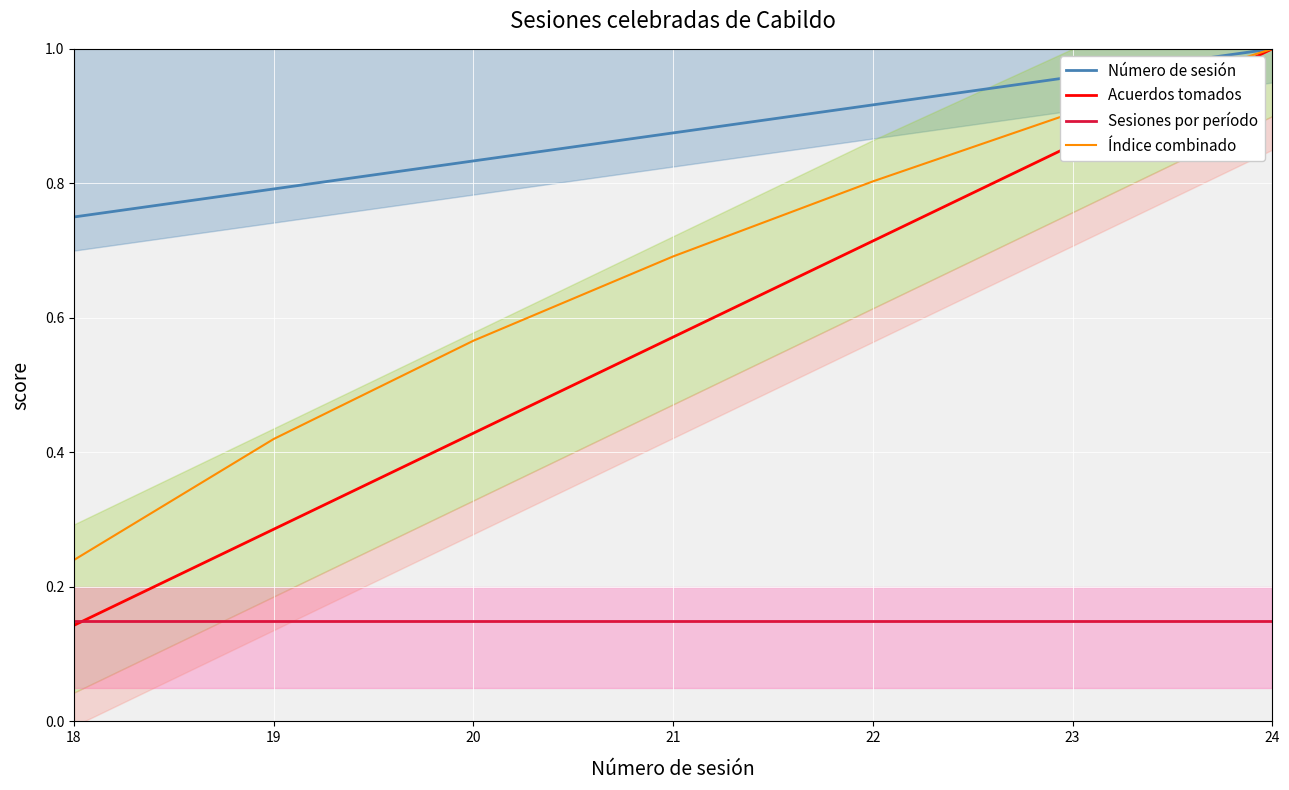

What is the sum of the Índice combinado values at 20 and 21?

1.3